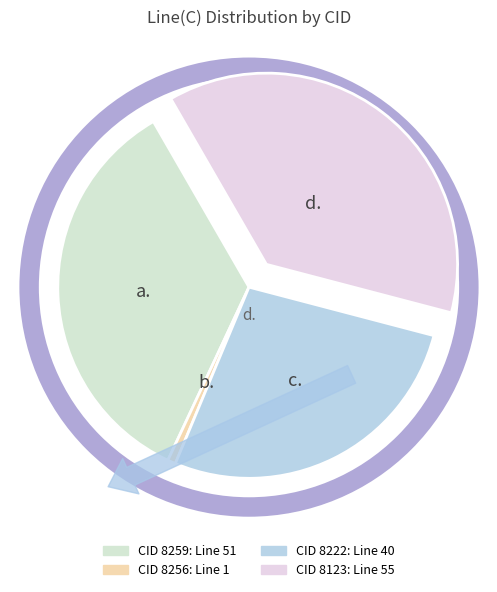

What is the ratio of the value at CID 8222 to the value at CID 8259?

0.8